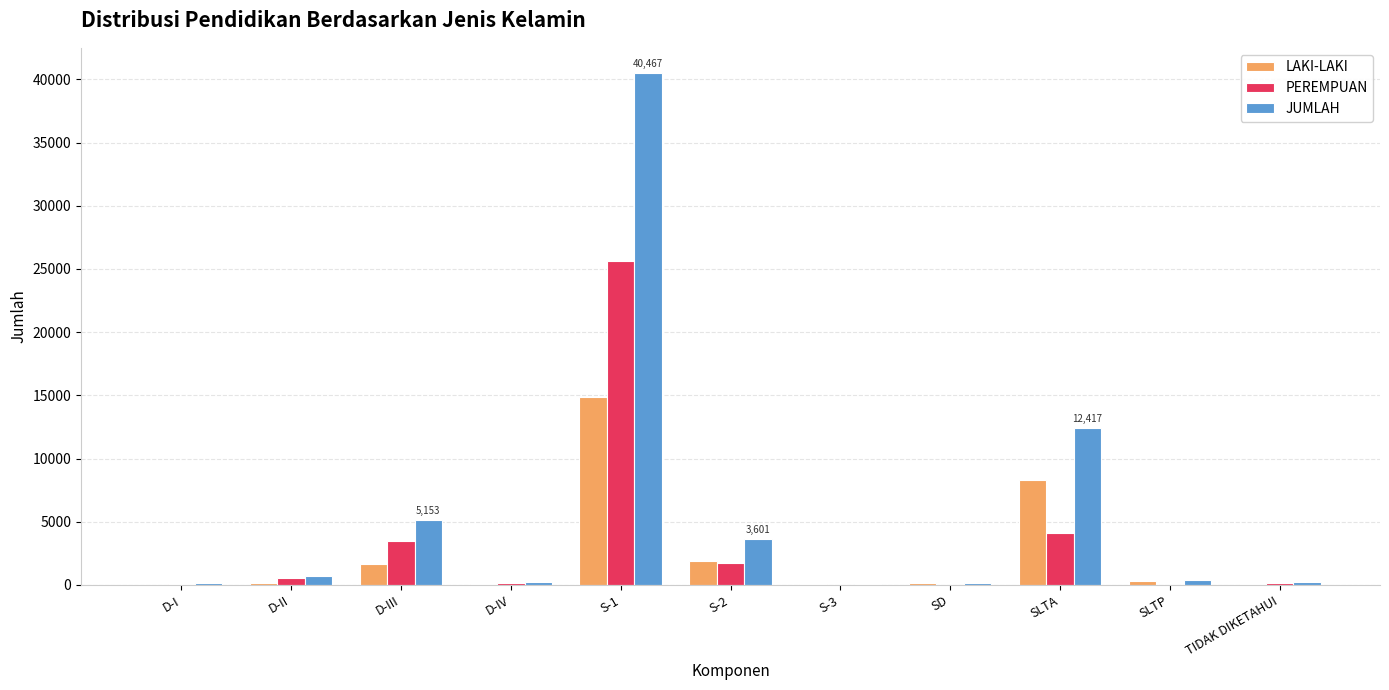

Which category has the highest value in the JUMLAH series?

S-1